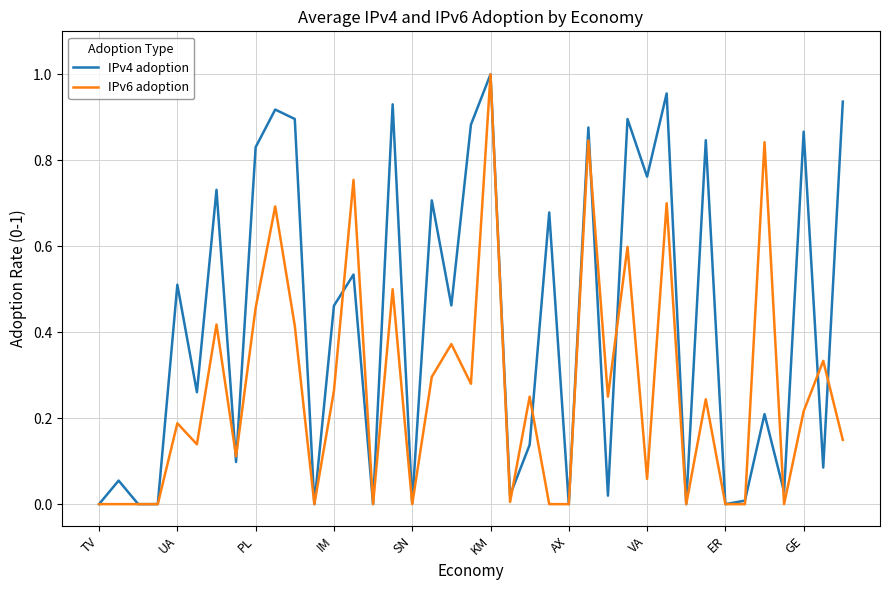

Rank the series by their average value, from highest to lowest.

IPv4 adoption, IPv6 adoption